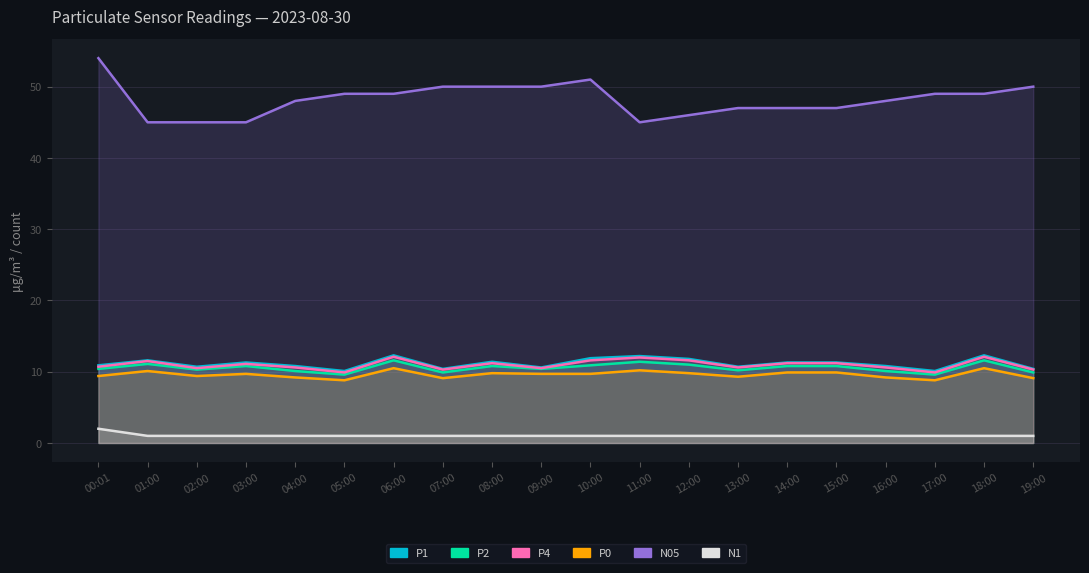

In P2, how many points are higher than both neighbors (excluding endpoints)?

6